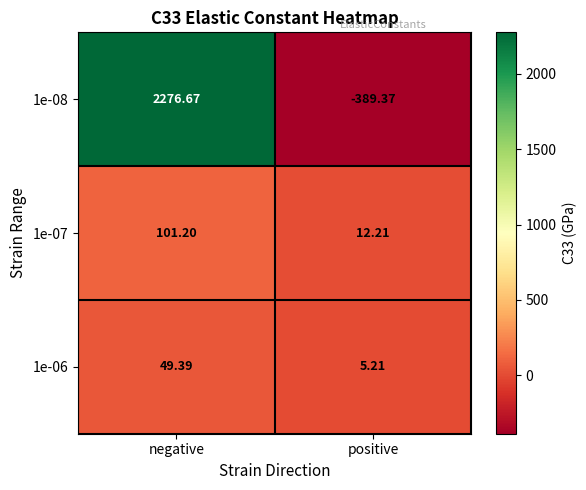

What is the total value across all series at negative?

2427.3